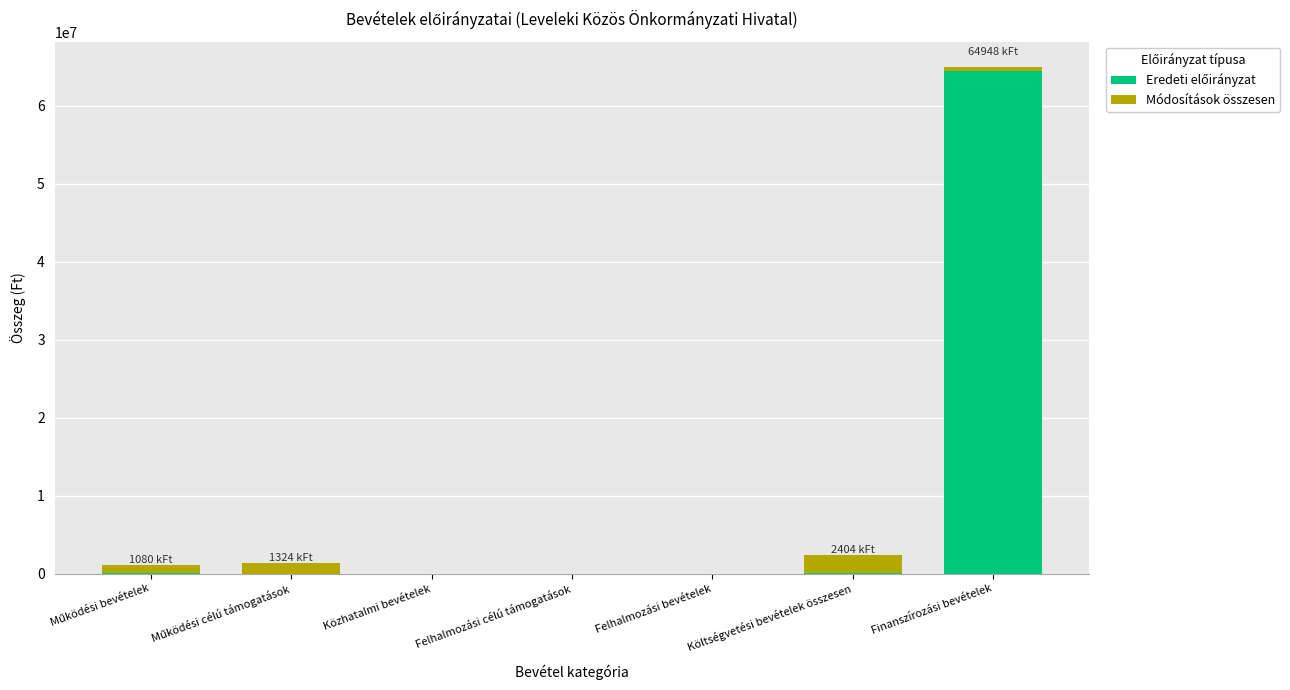

Are the bars horizontal?

No